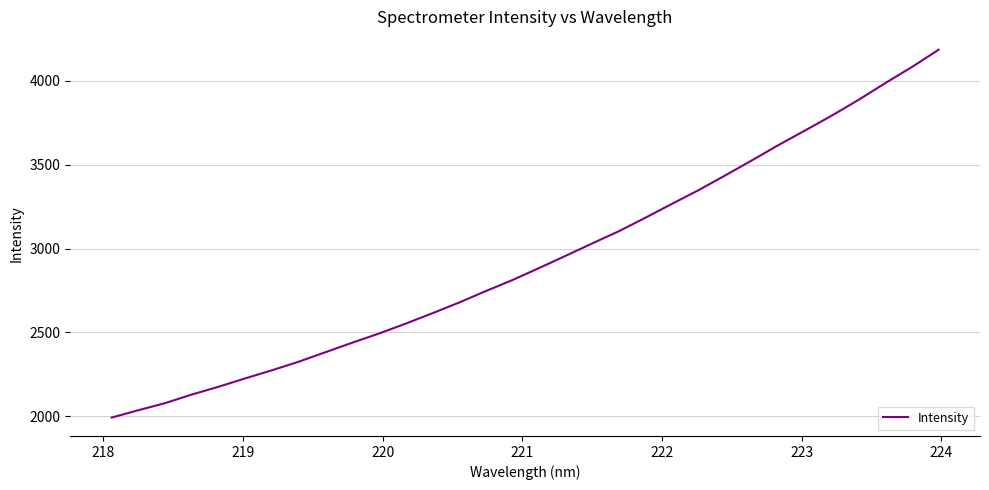

What is the difference between the maximum and minimum values?

2193.4